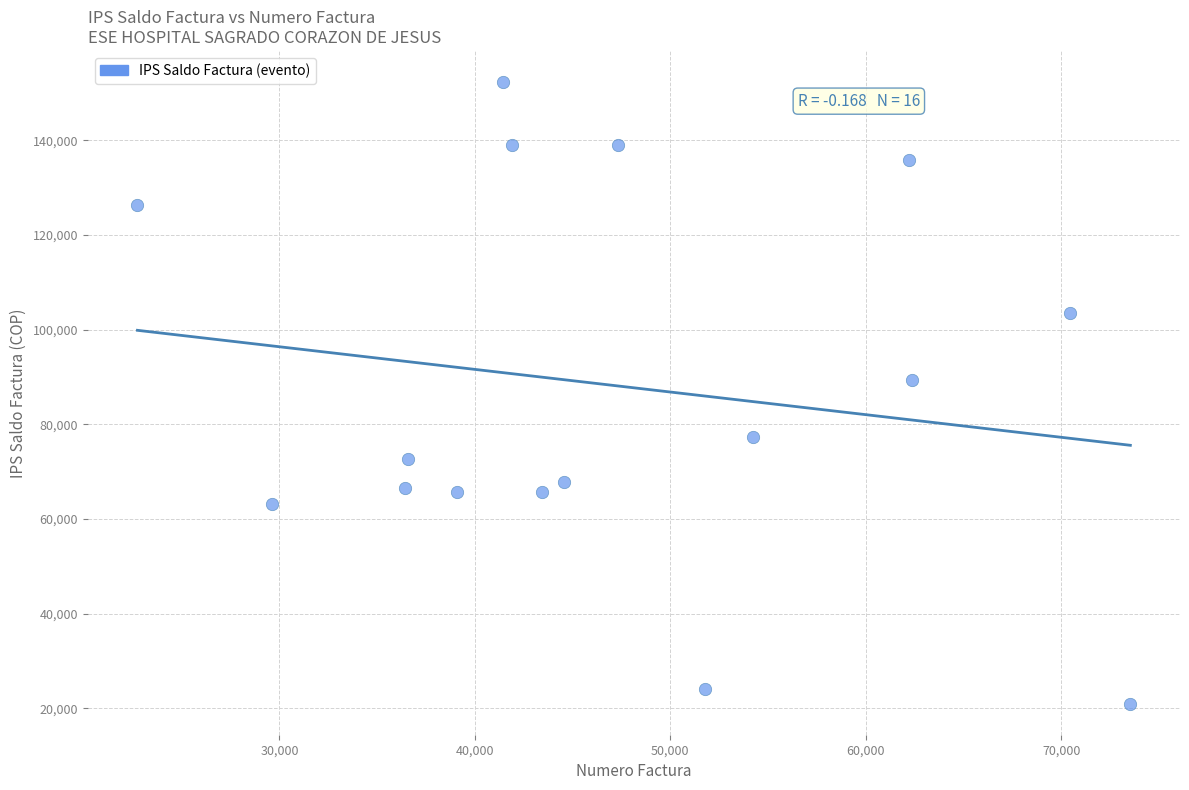

What is the range of Y values (max minus min)?

131350